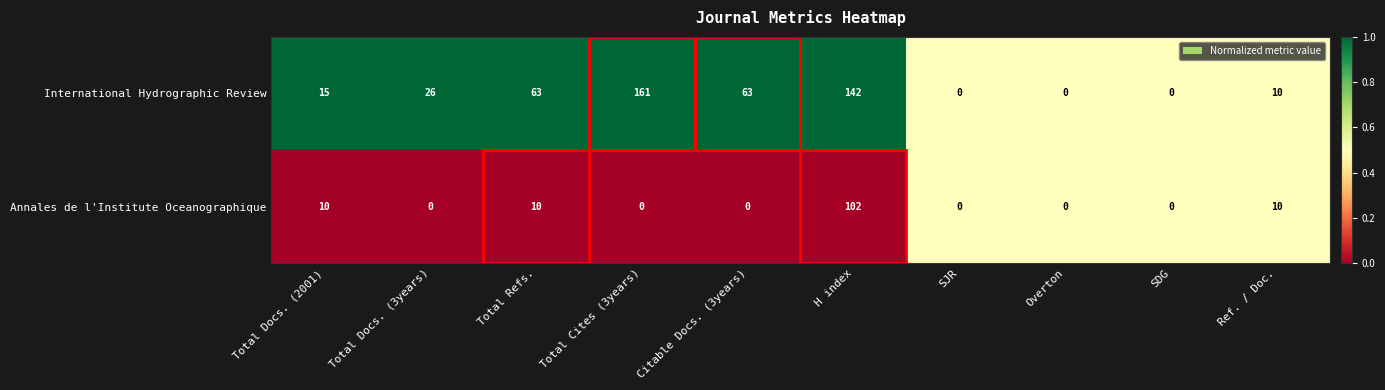

Which series changed the most between Total Docs. (2001) and Citable Docs. (3years)?

International Hydrographic Review